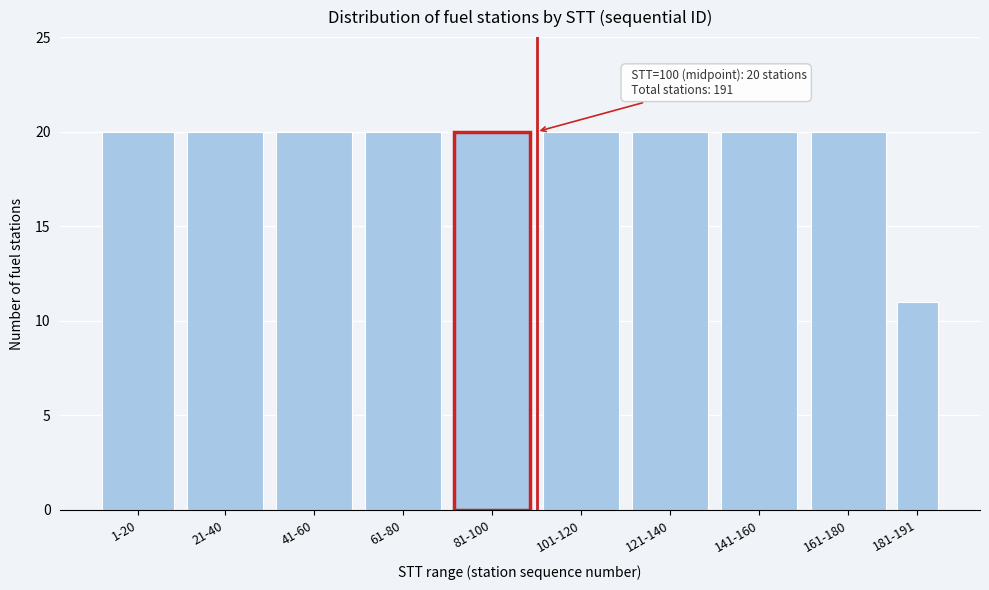

Reading left to right, transcribe all the data shown in this chart.

20	20	20	20	20	20	20	20	20	11